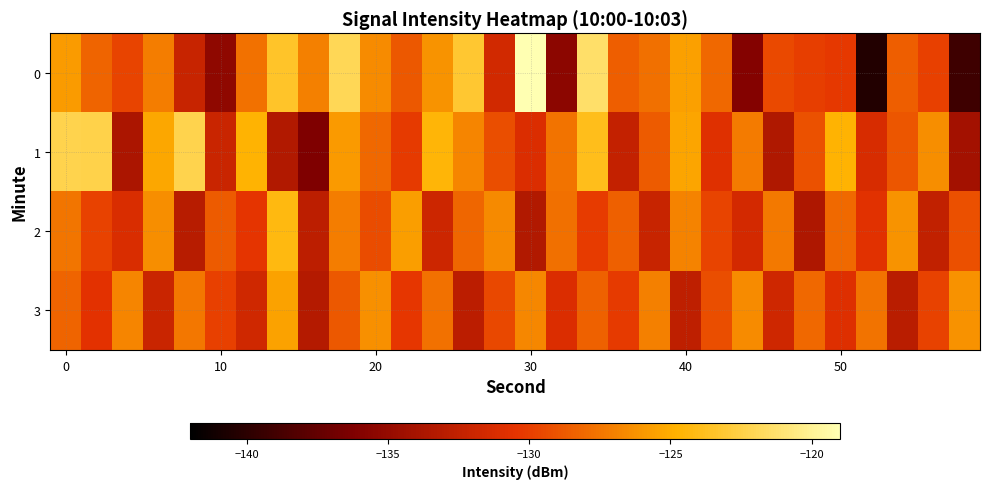

List the series in order of their peak value, highest first.

0, 1, 2, 3